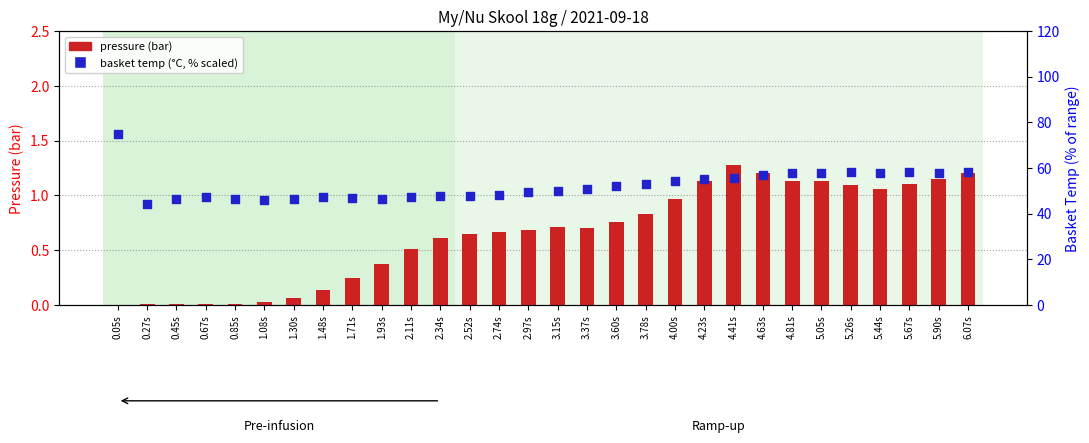

Which series reaches the minimum Y coordinate?

pressure (bar)